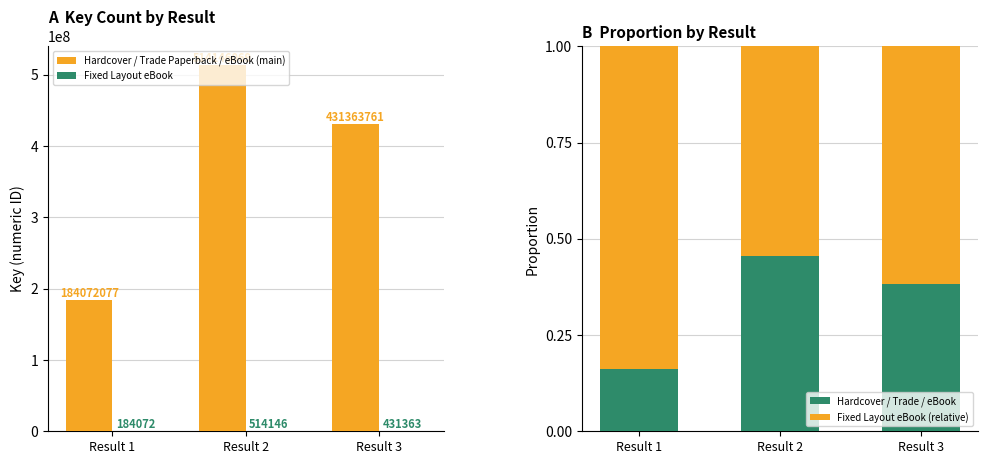

What is the highest value of the Hardcover / Trade Paperback / eBook (main) series?

514146069.0